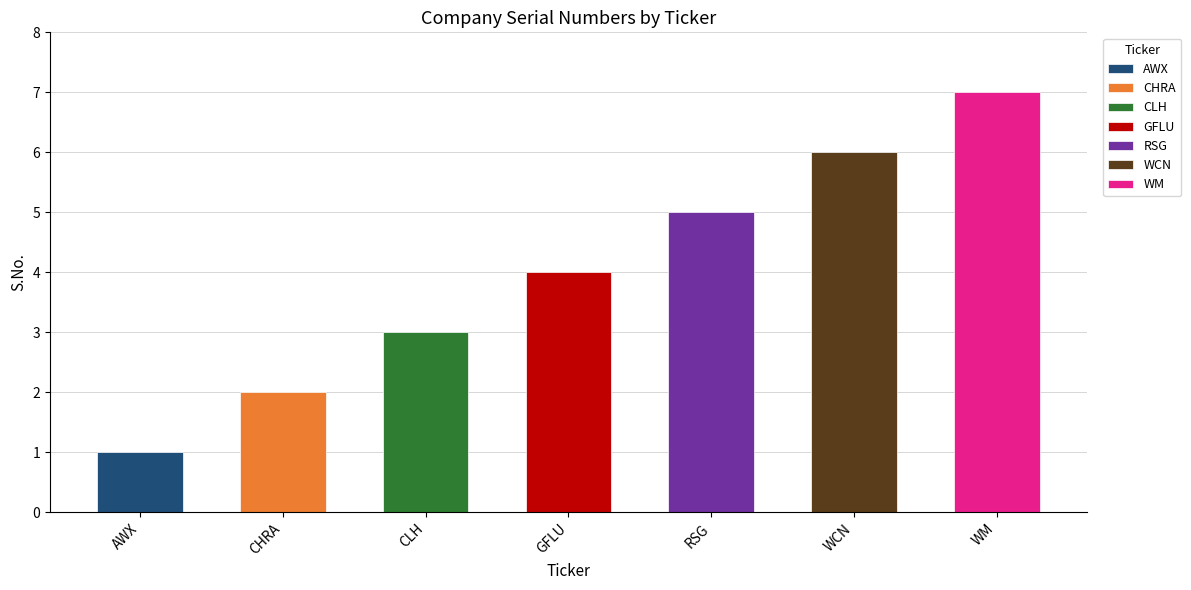

Where does the data first go above 4?

RSG